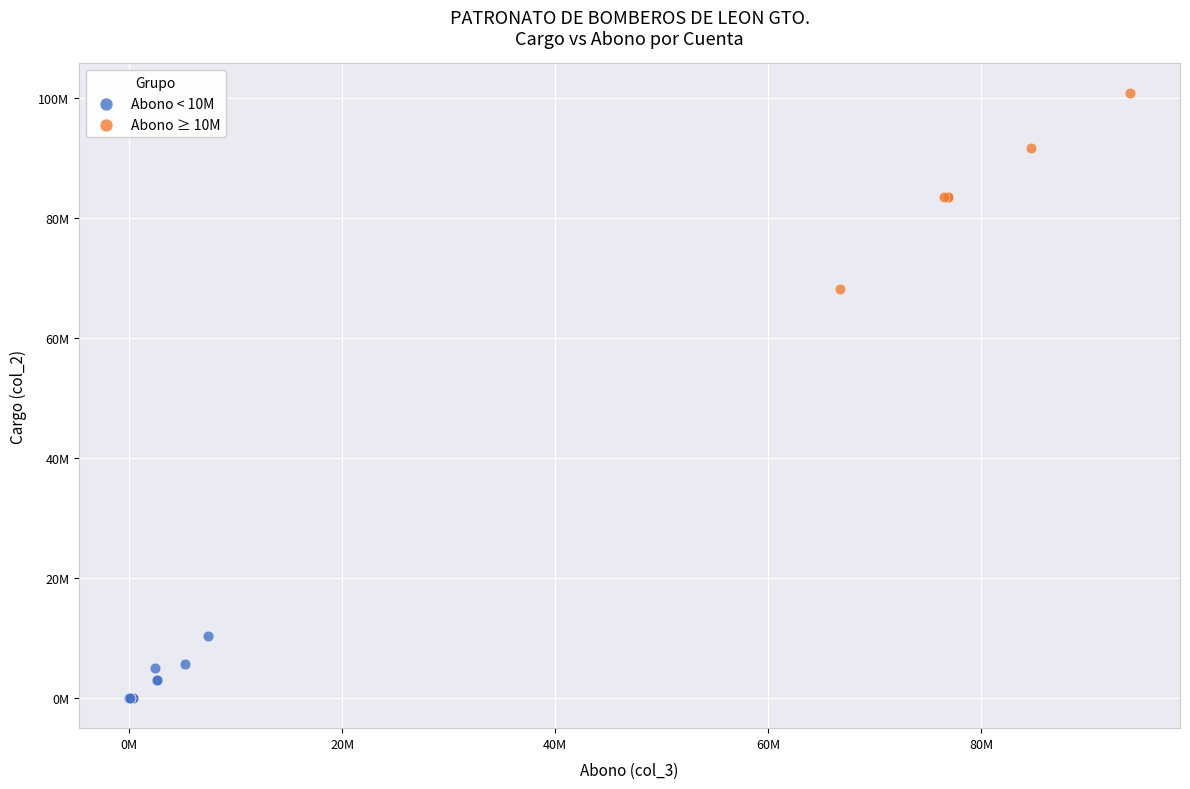

Which series reaches the minimum Y coordinate?

Abono < 10M